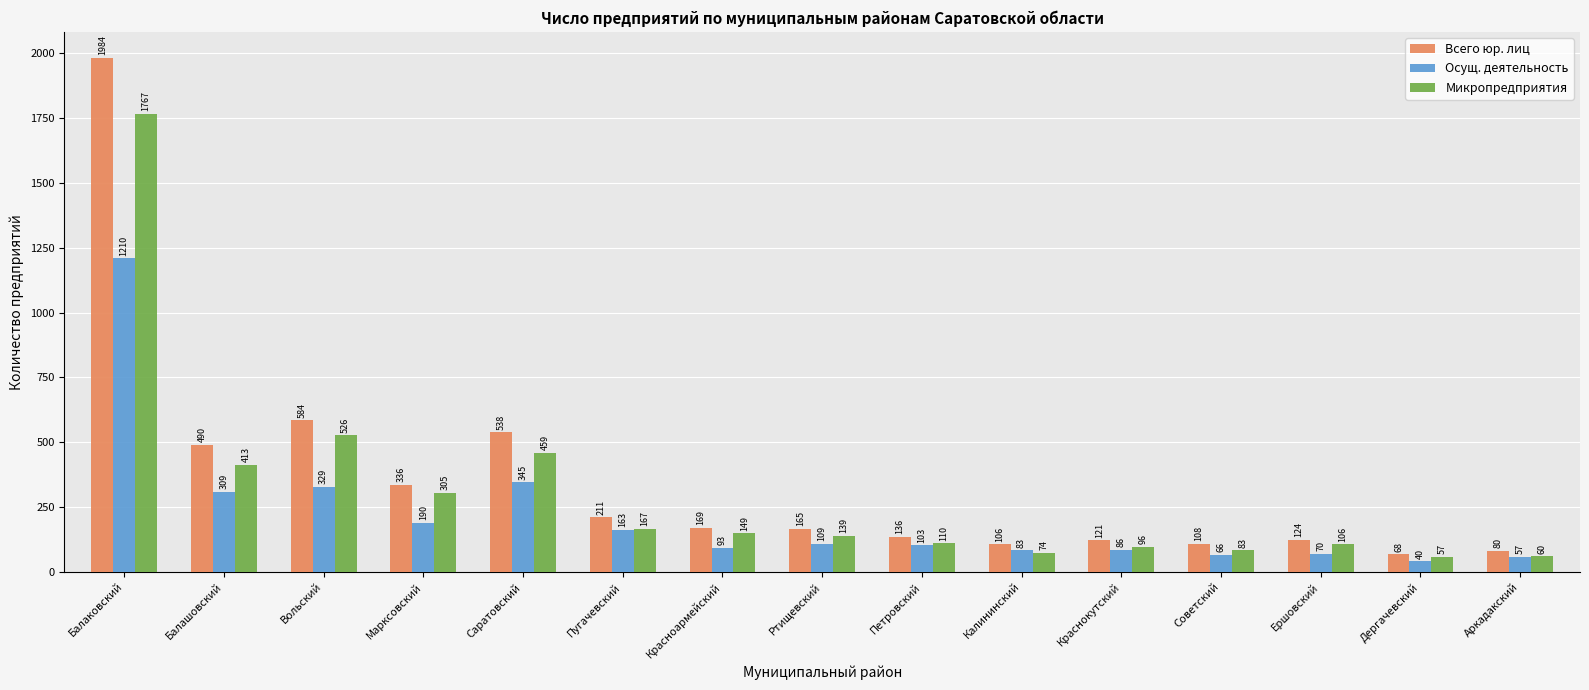

What is the difference between the second highest and minimum values in the Осущ. деятельность series?

305